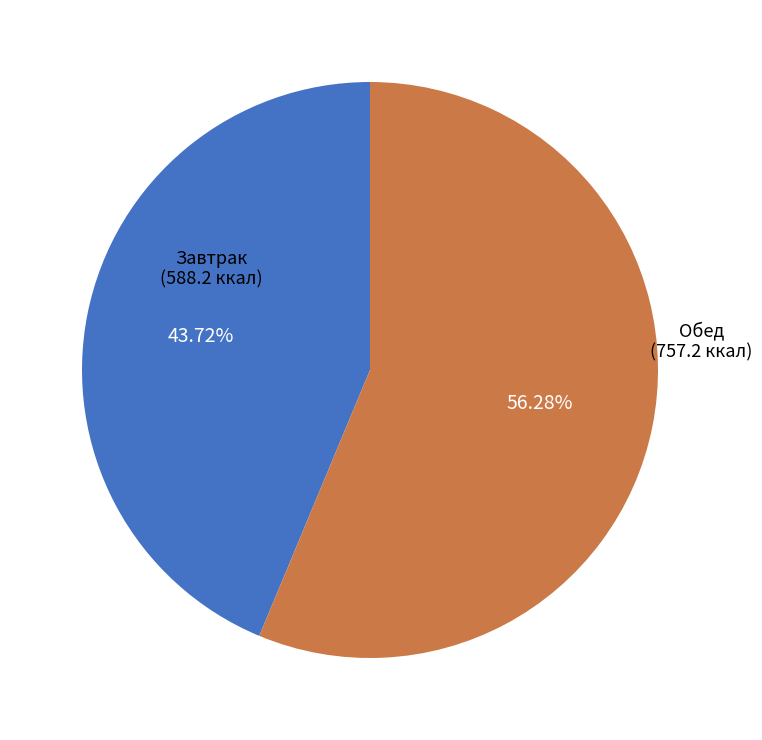

How many segments does this pie chart have?

2